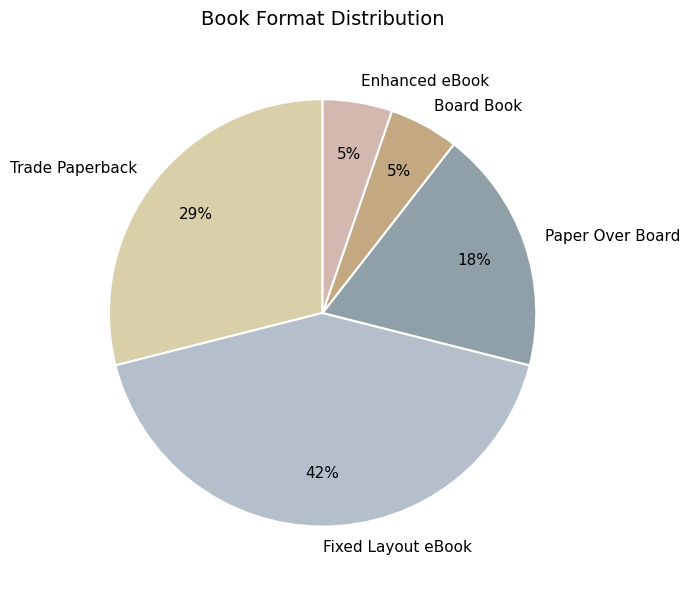

What percentage is the Paper Over Board slice, to the nearest percent?

18%